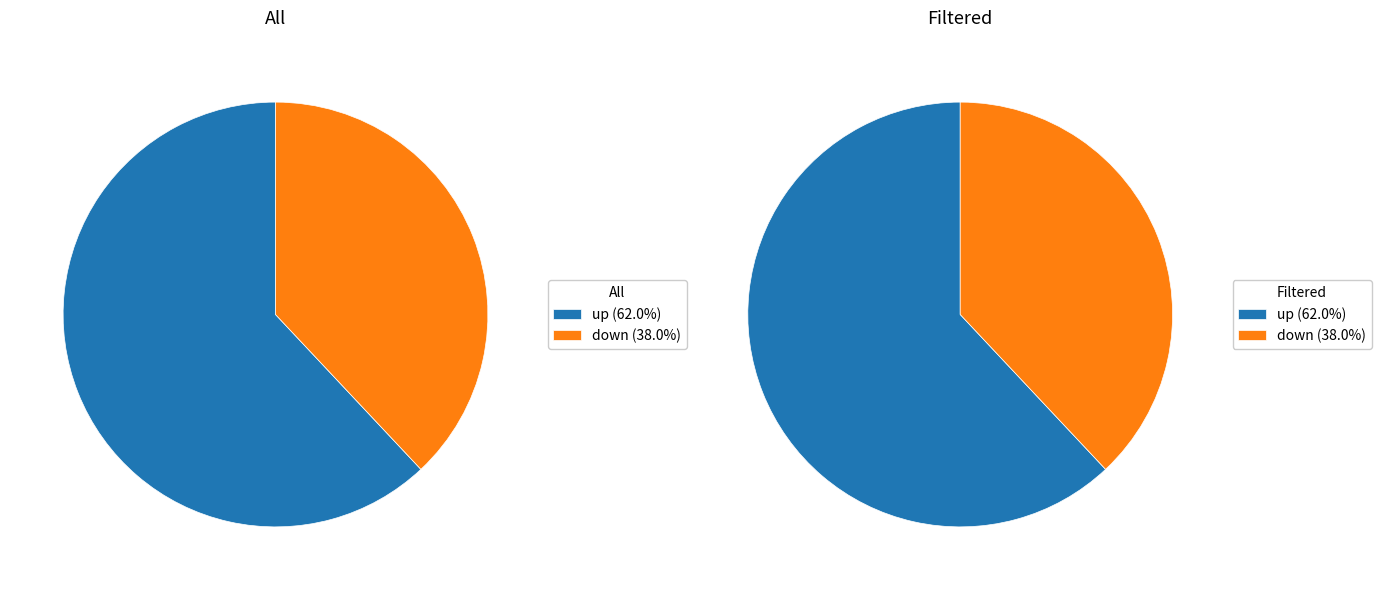

Do down and up together represent more than half of the pie?

Yes